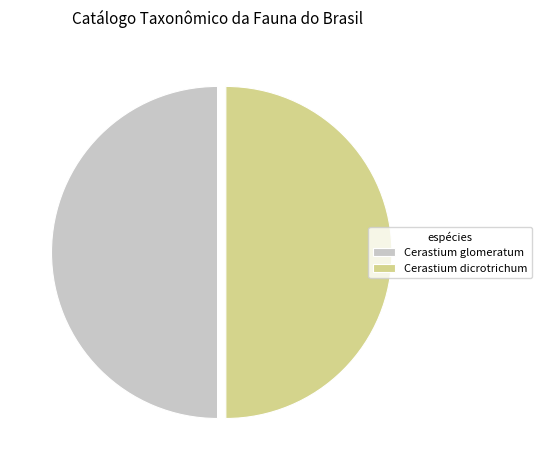

Is the sum of Cerastium dicrotrichum and Cerastium glomeratum greater than half?

Yes